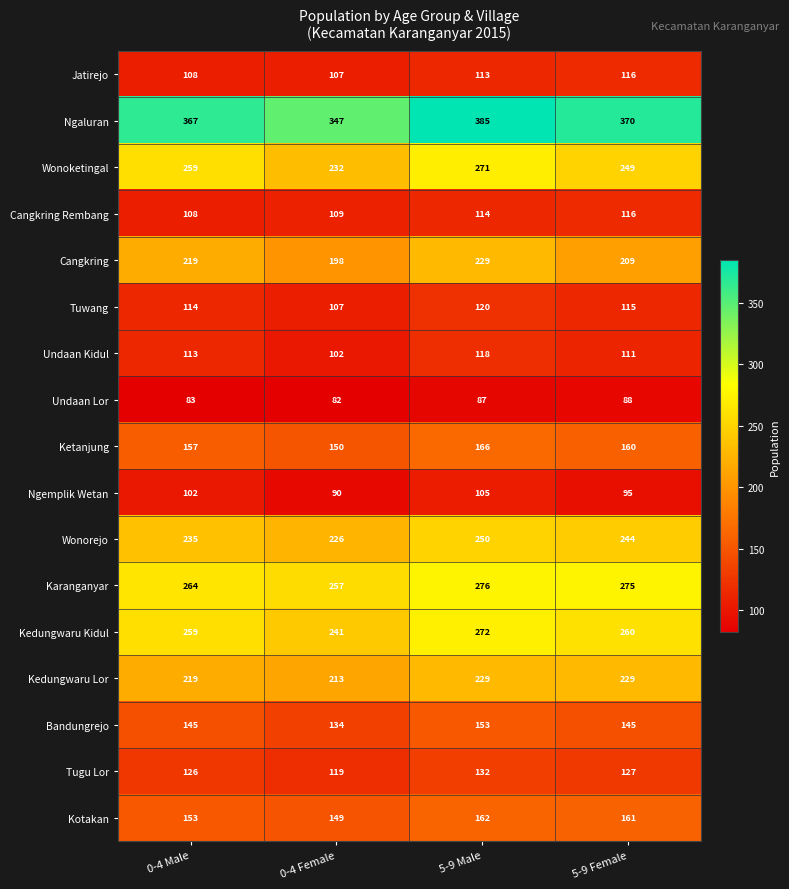

At which category does the chart reach its peak across all series?

5-9 Male